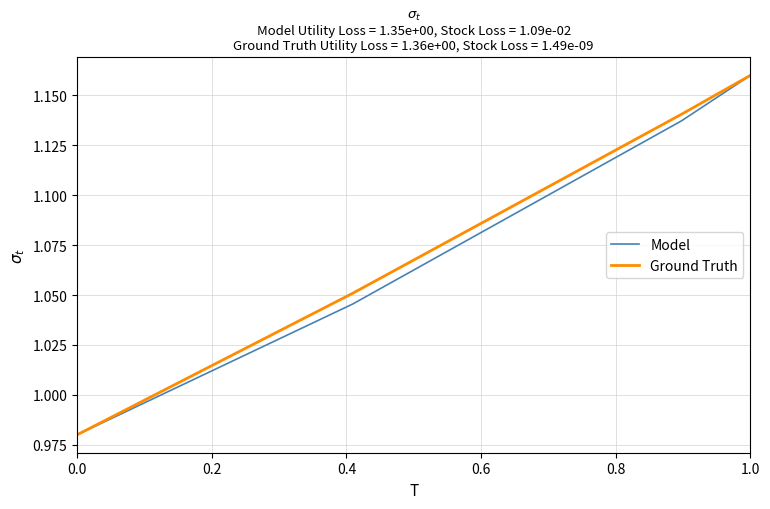

At how many categories does at least one series exceed 1?

3